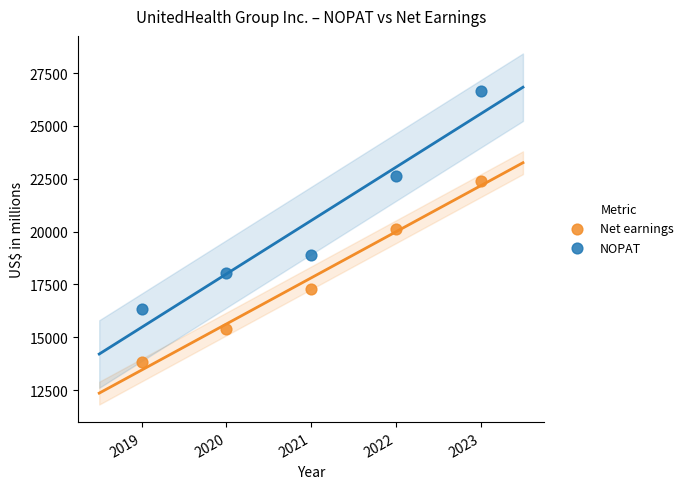

Which series has the widest spread of Y values?

NOPAT